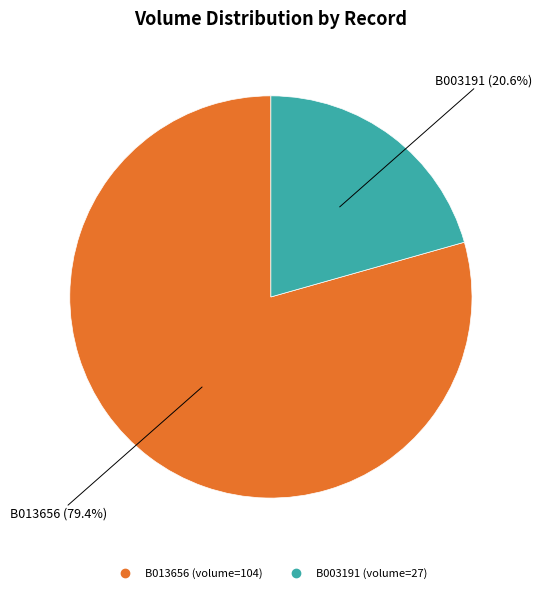

The B013656 slice represents 67% of the pie. True or false?

False